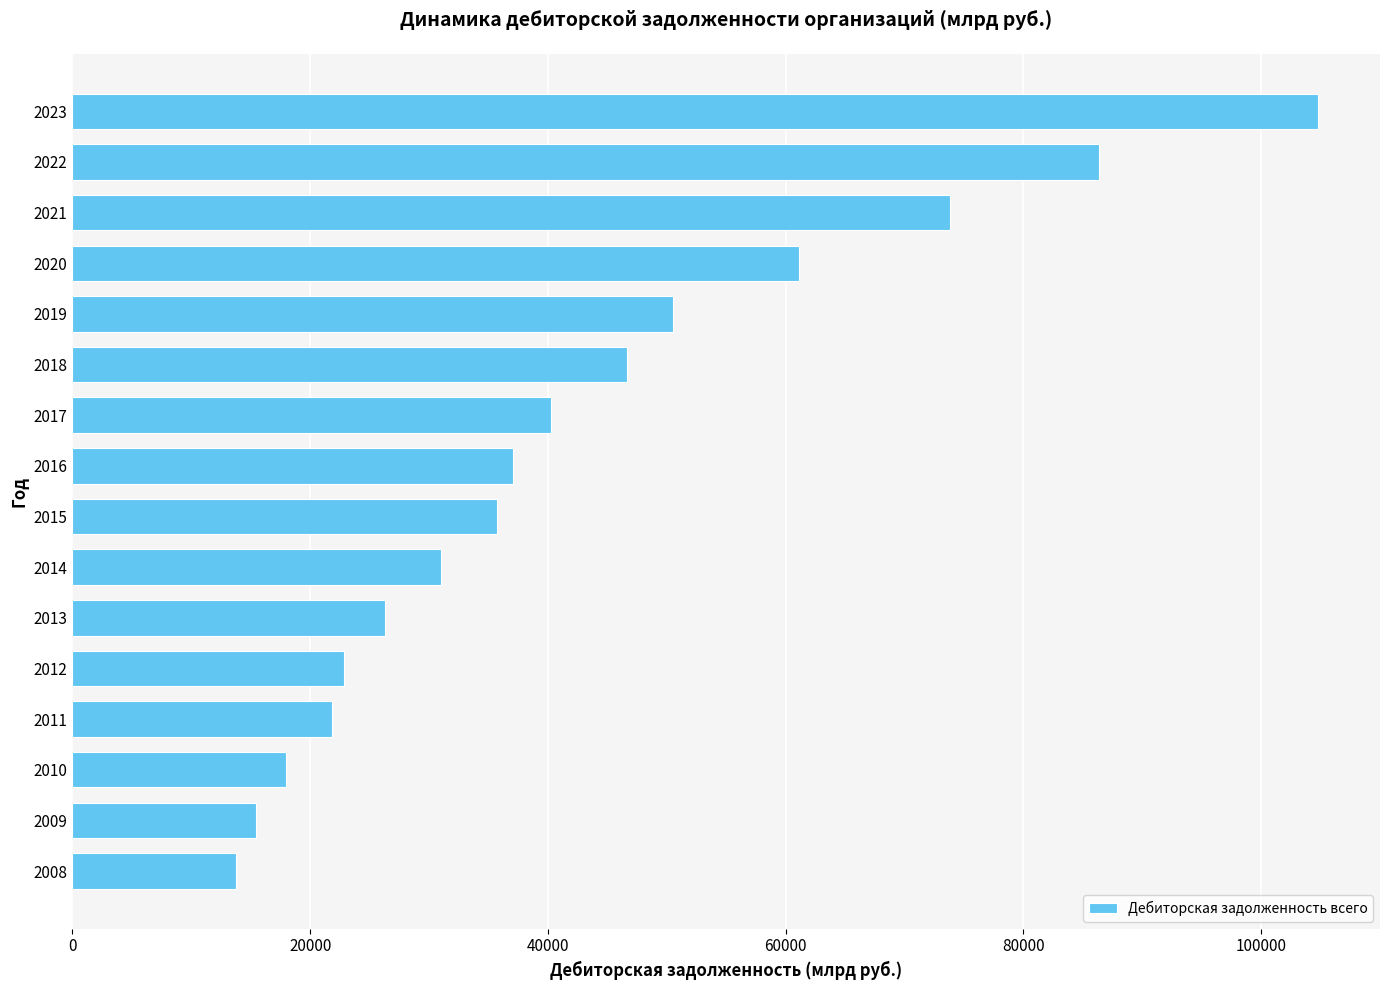

List the labels in order of value, smallest first.

2008, 2009, 2010, 2011, 2012, 2013, 2014, 2015, 2016, 2017, 2018, 2019, 2020, 2021, 2022, 2023